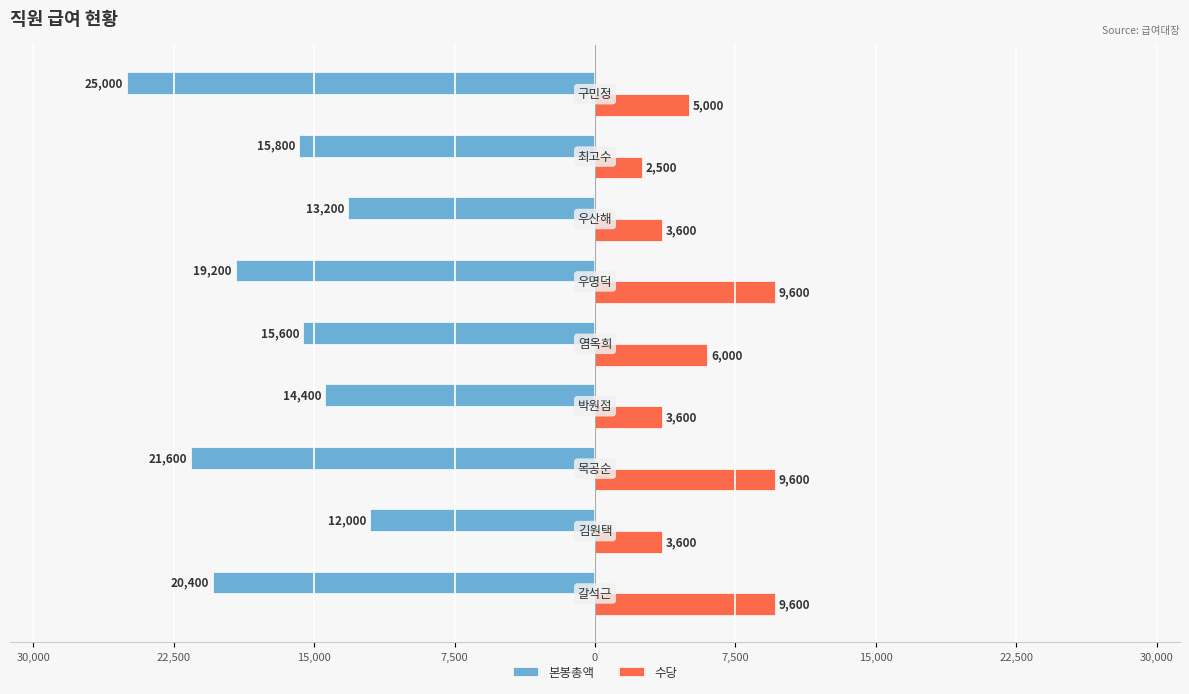

What is the maximum value for 수당?

9600